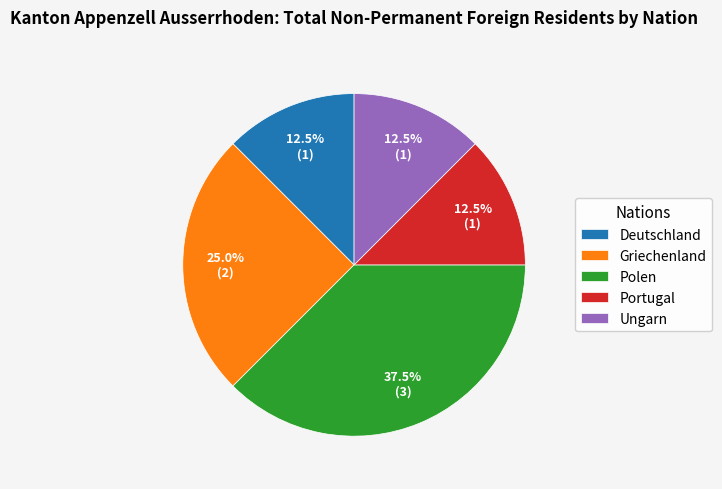

Approximately how many times larger is the value at Griechenland compared to Ungarn?

2.0